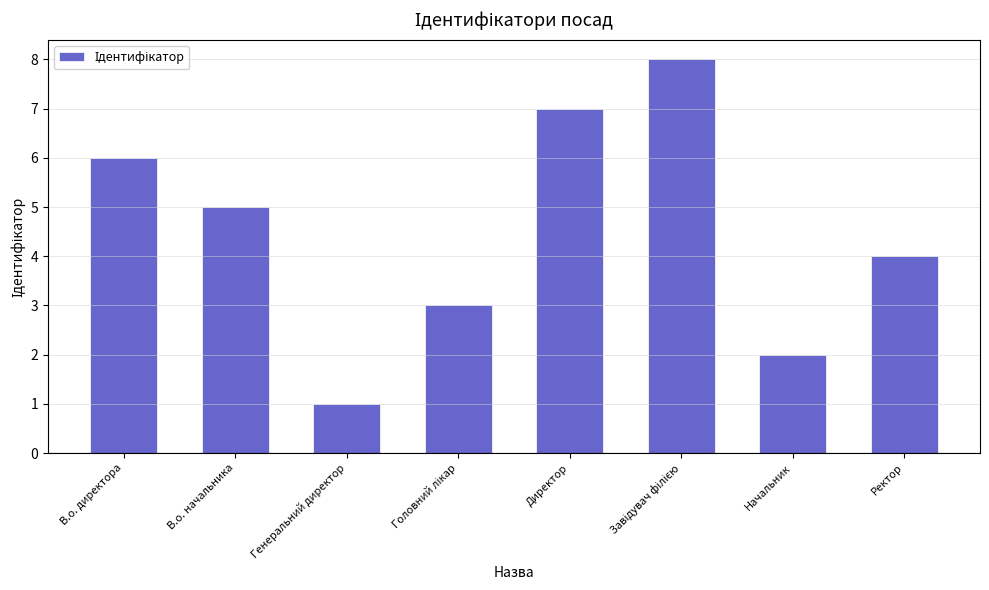

What is the minimum value shown in the chart?

1